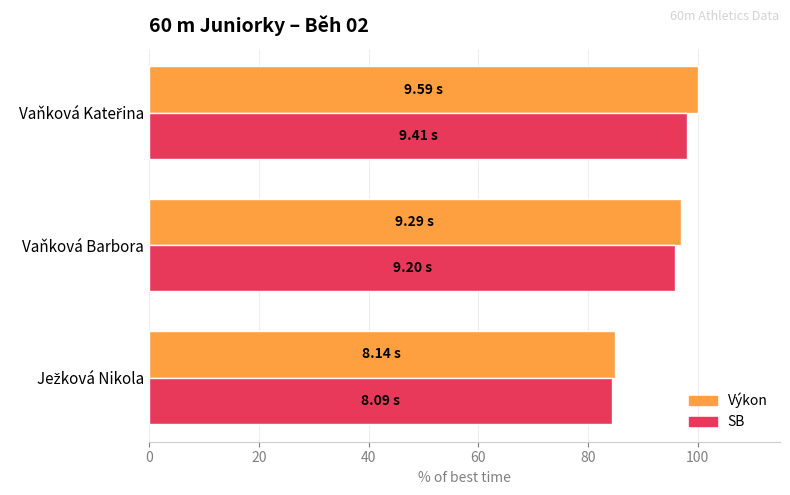

What is the sum of all Výkon values?

281.8